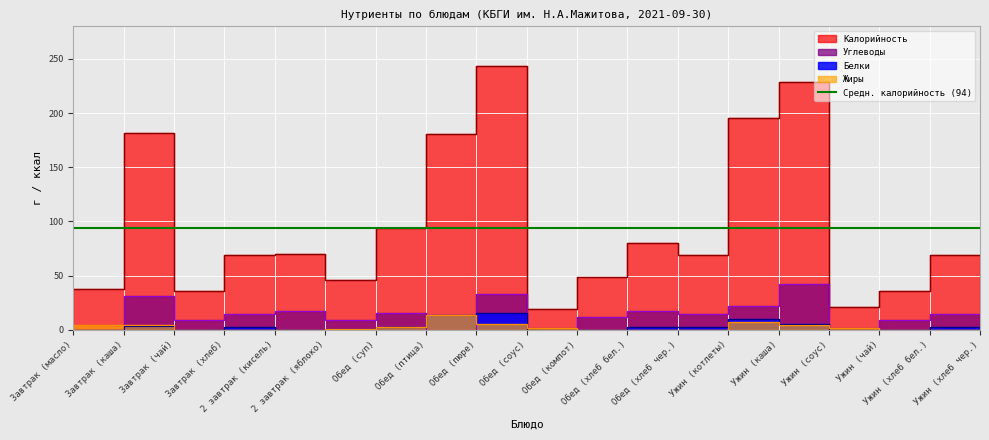

Is the value of Жиры at Обед (суп) greater than the value of Углеводы at Обед (суп)?

No